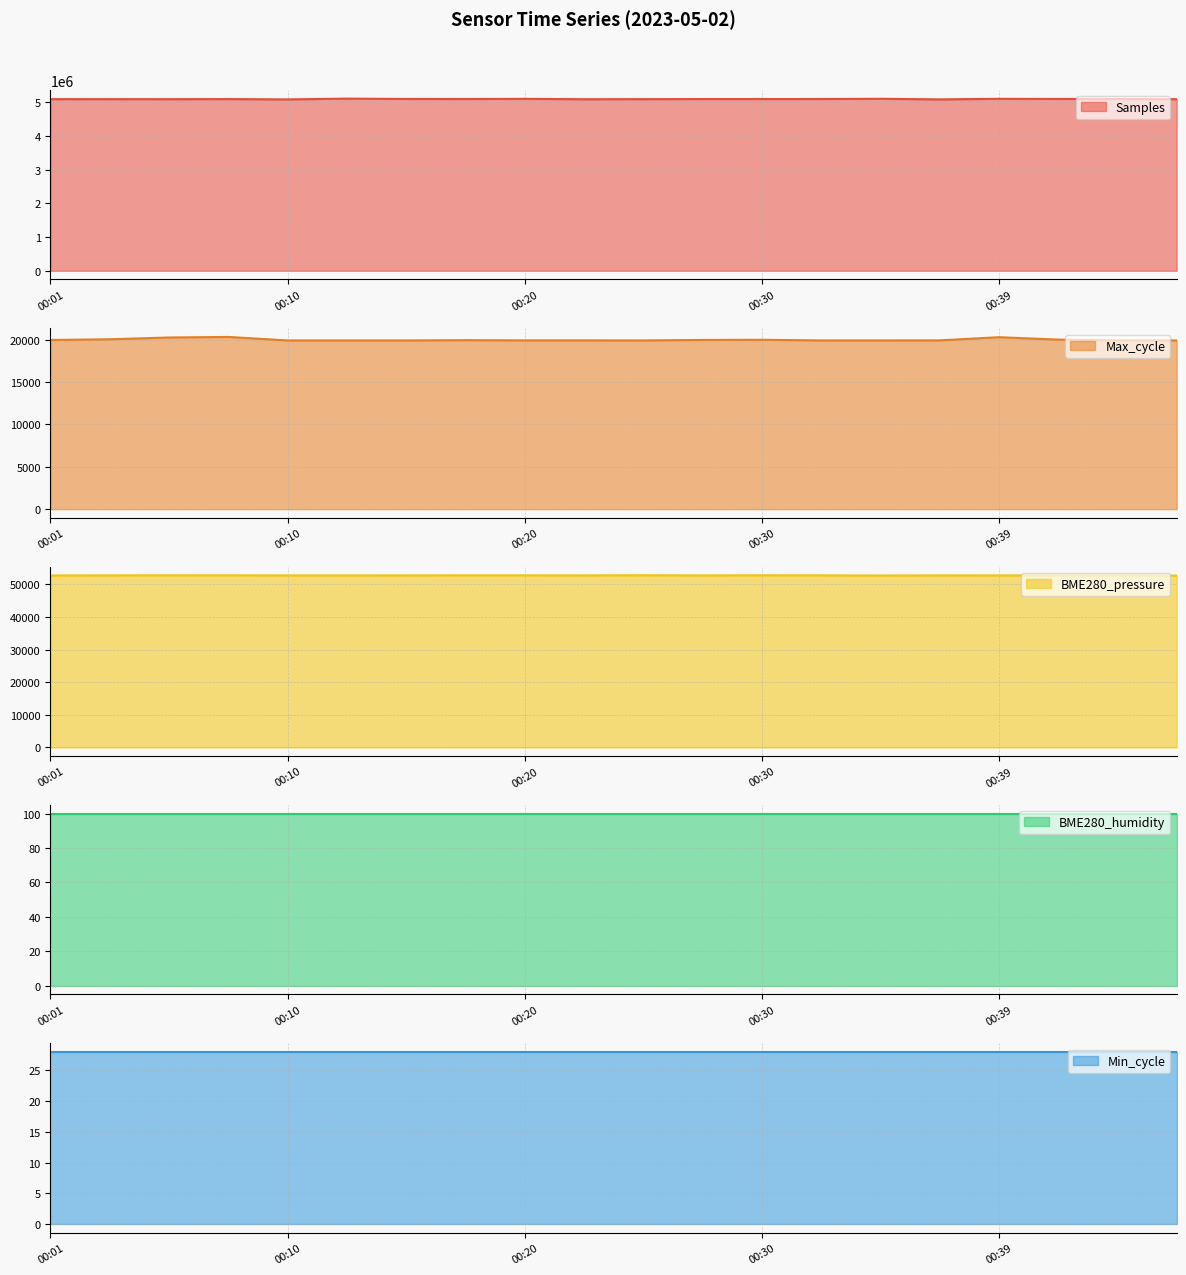

What is the value of the Samples point at the 10th from the left?

5086089.0